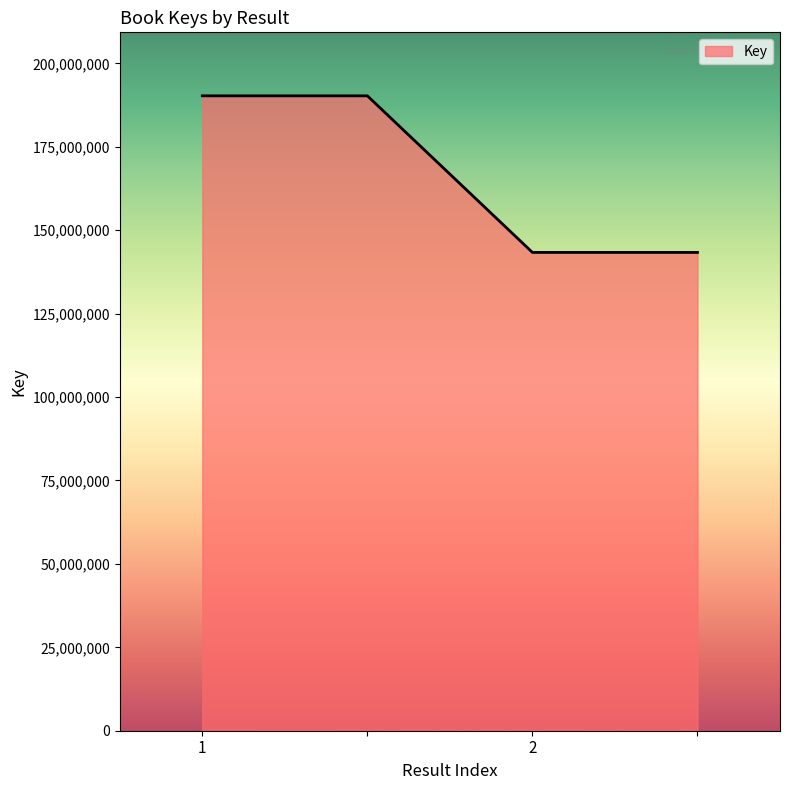

What is the difference between the second highest and second lowest values?

46931926